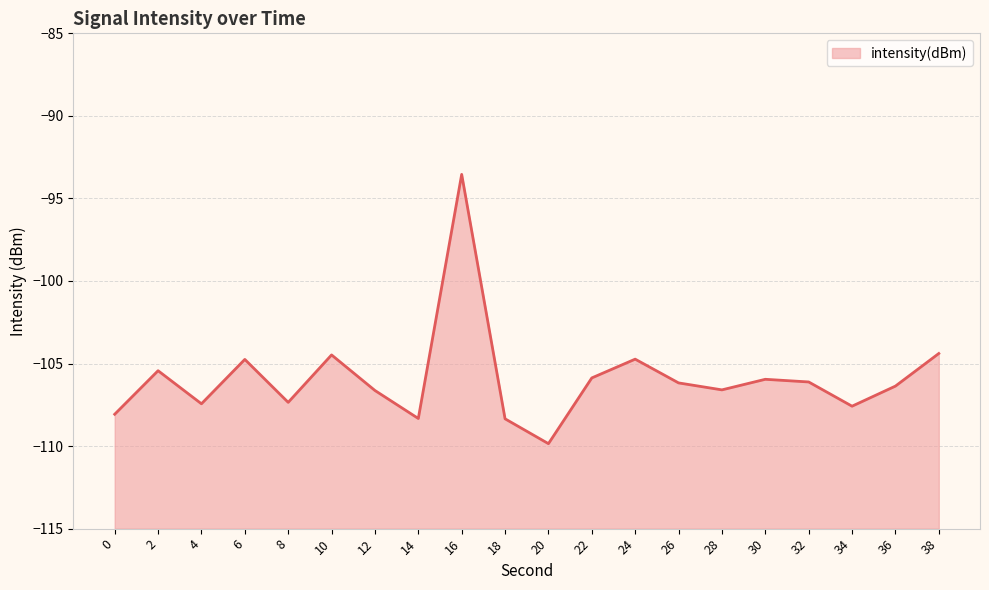

List the labels in order of value, largest first.

16, 38, 10, 24, 6, 2, 22, 30, 32, 26, 36, 28, 12, 8, 4, 34, 0, 14, 18, 20